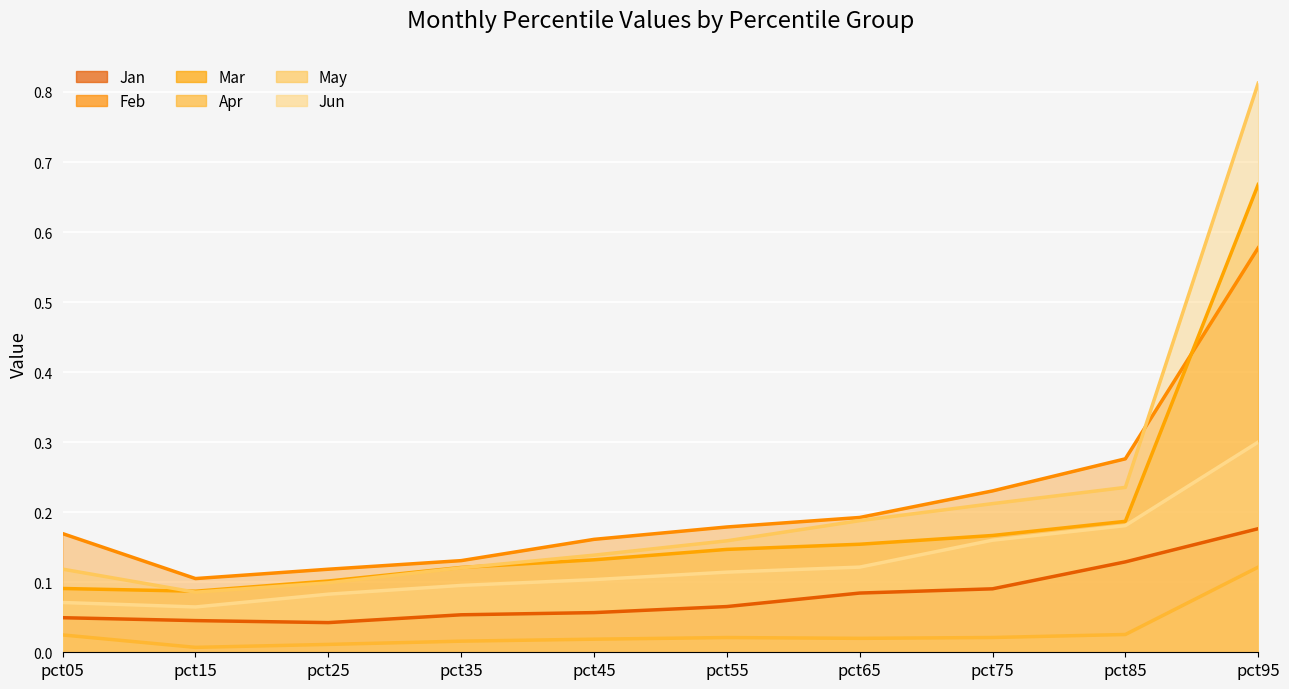

What is the sum of all Jun (line) values?

1.3